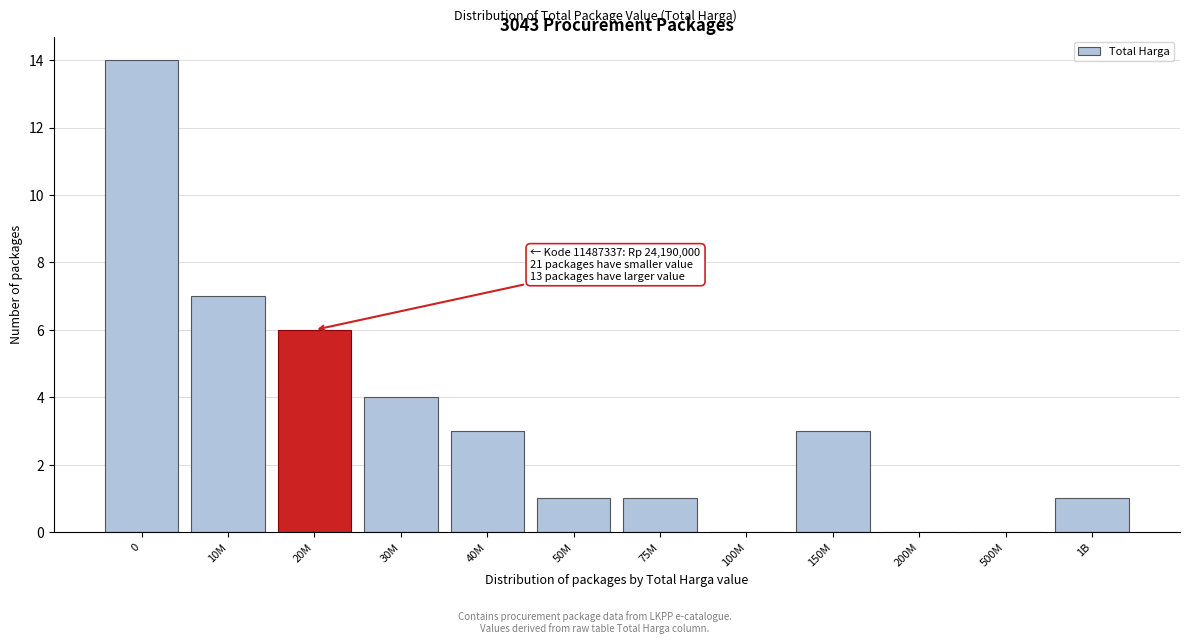

Reading right to left, list all the values displayed in this chart.

1B=1	500M=0	200M=0	150M=3	100M=0	75M=1	50M=1	40M=3	30M=4	20M=6	10M=7	0=14